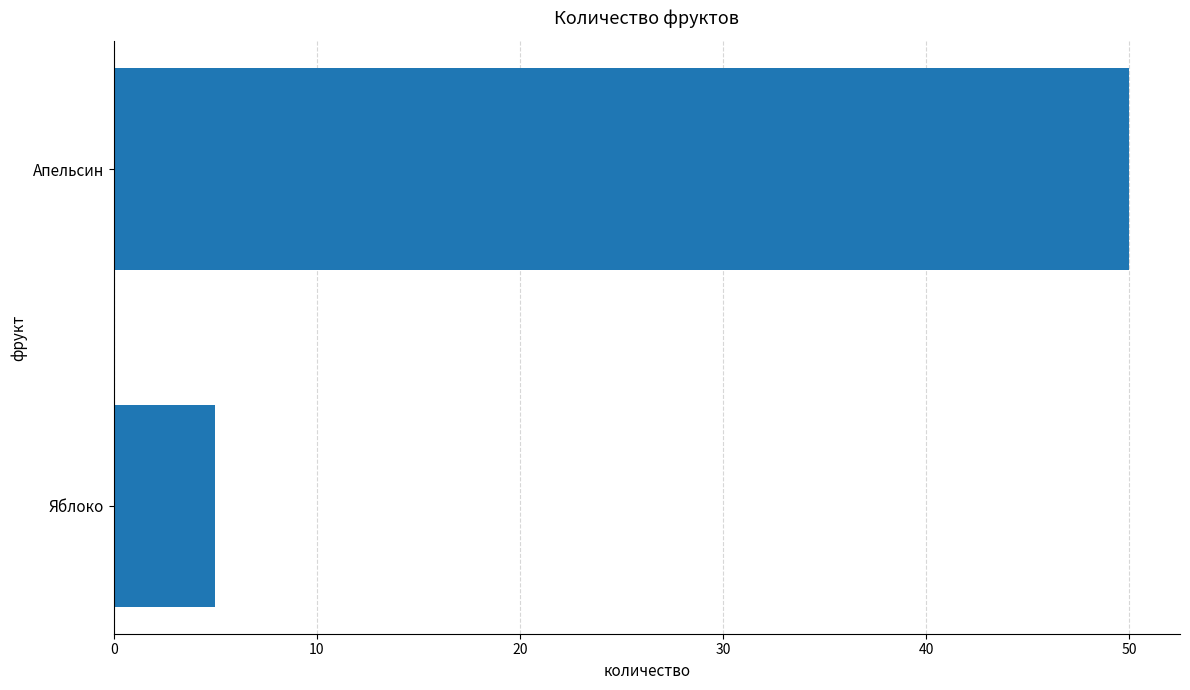

Is it true that the value at Яблоко is 5?

True